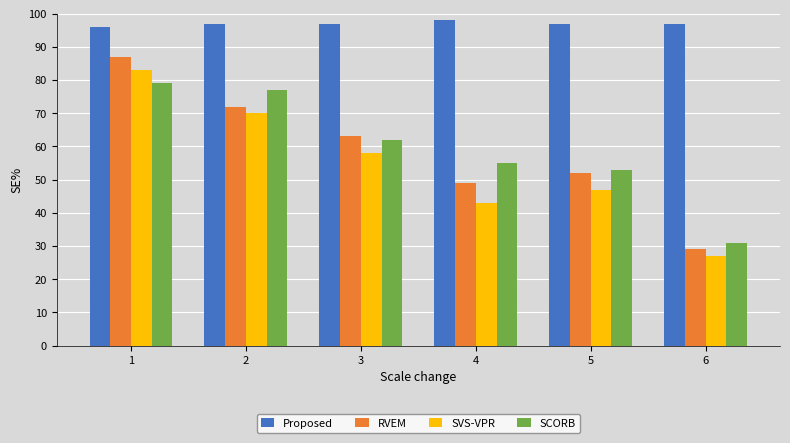

What is the approximate value of SCORB at 4?

55